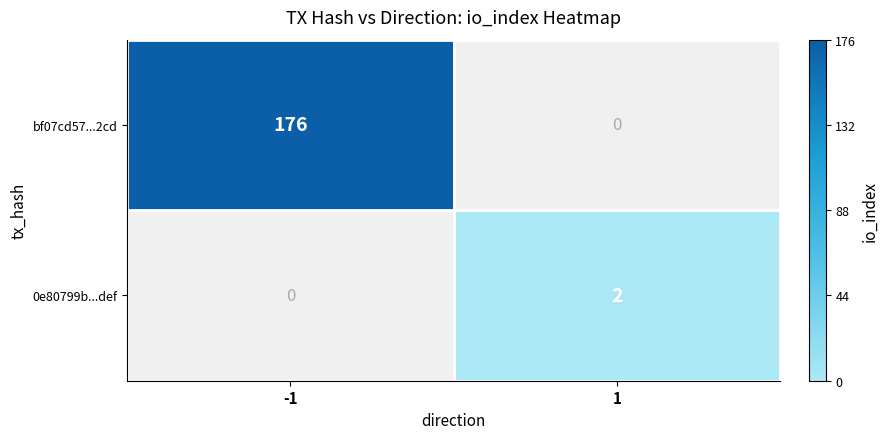

True or false: bf07cd57...2cd has a value of 176 at -1.

True